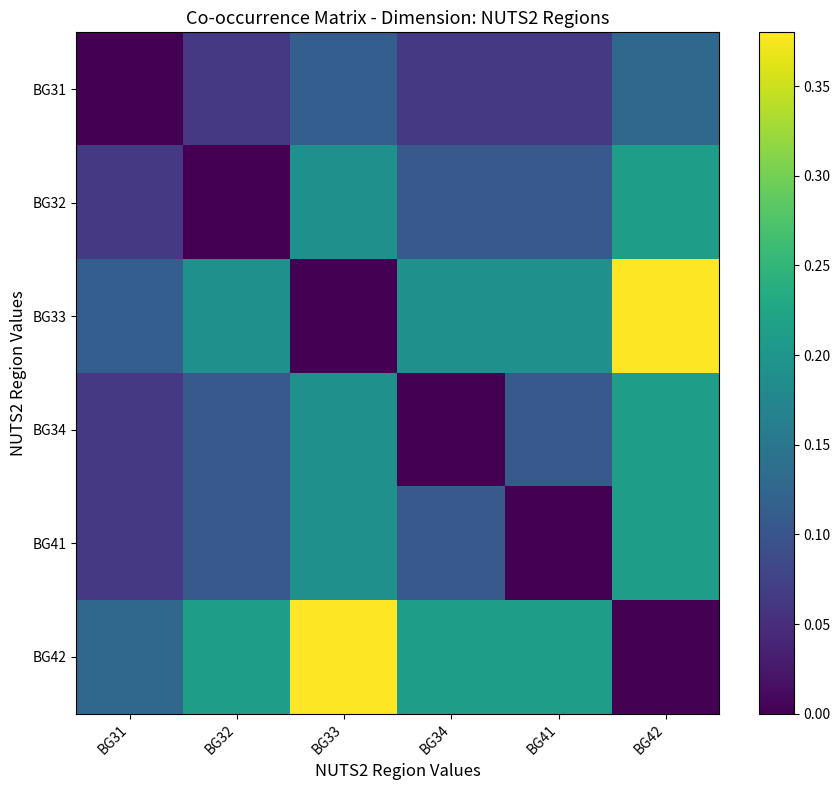

At how many categories does at least one series exceed 0?

6